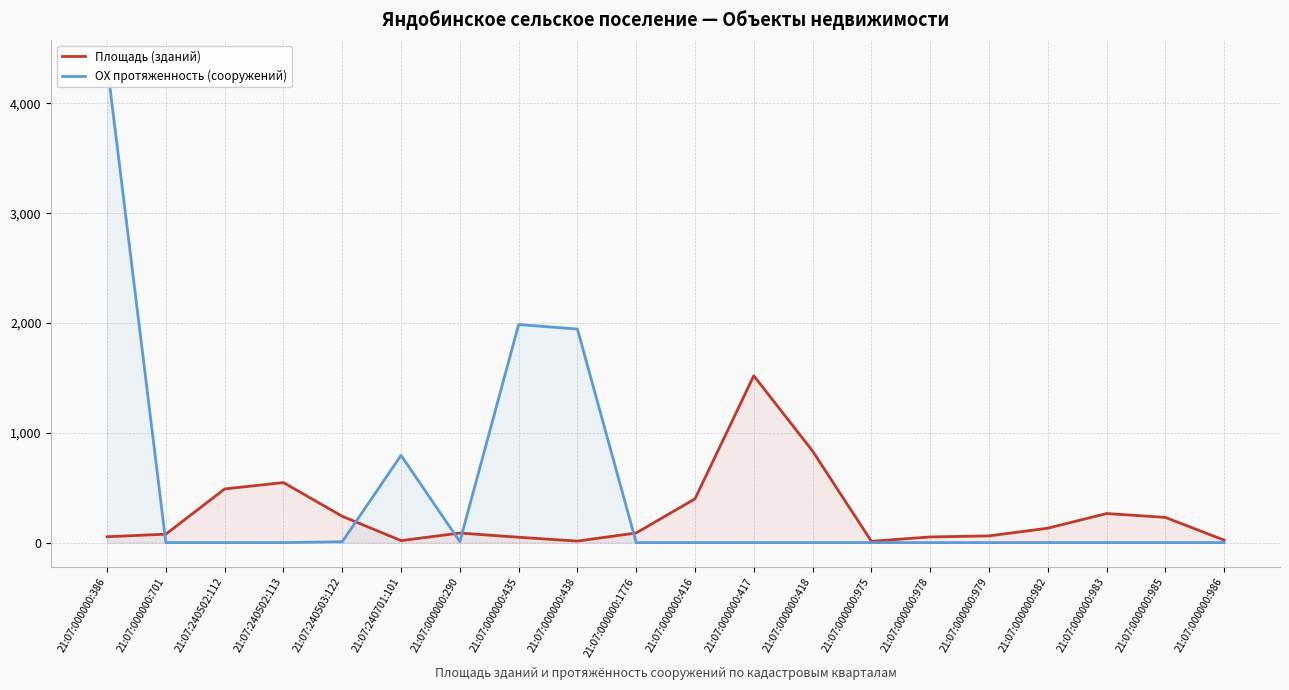

True or false: Площадь (зданий) has a value of 133.1 at 21:07:000000:1776.

False